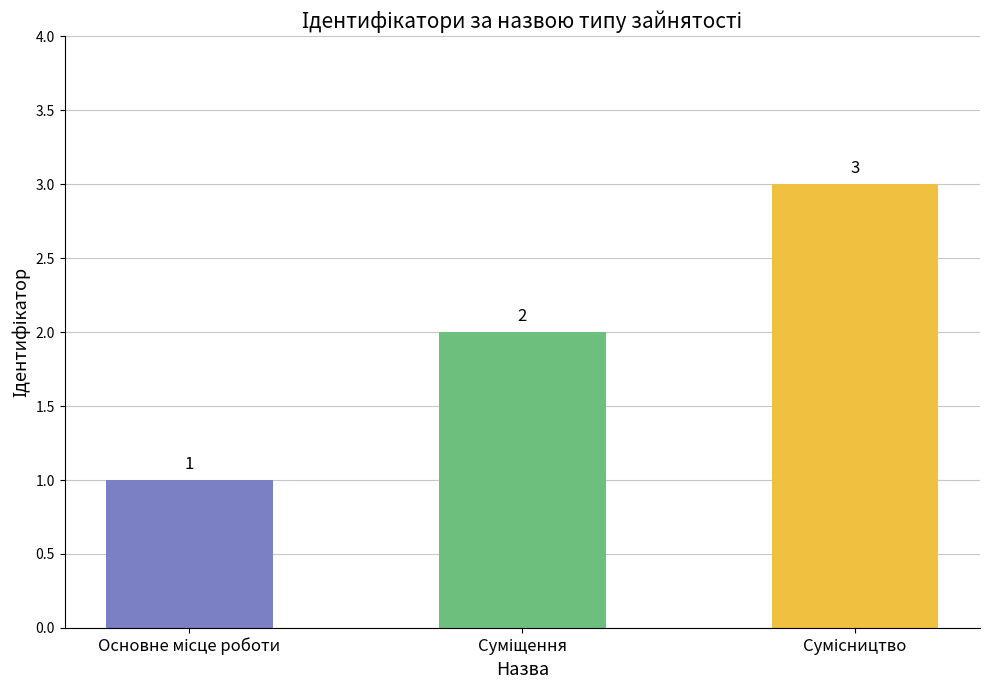

Reading right to left, transcribe all the data shown in this chart.

3	2	1